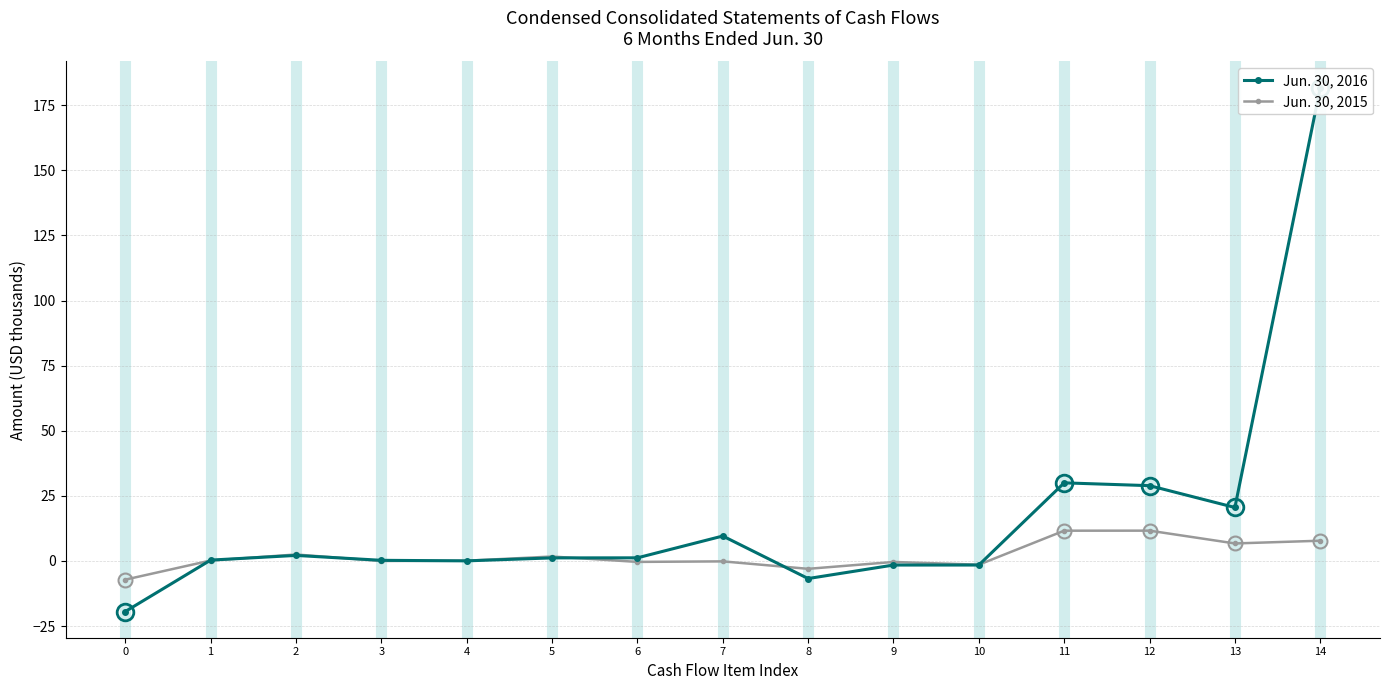

Between 8 and 10, which series saw the biggest shift?

Jun. 30, 2016